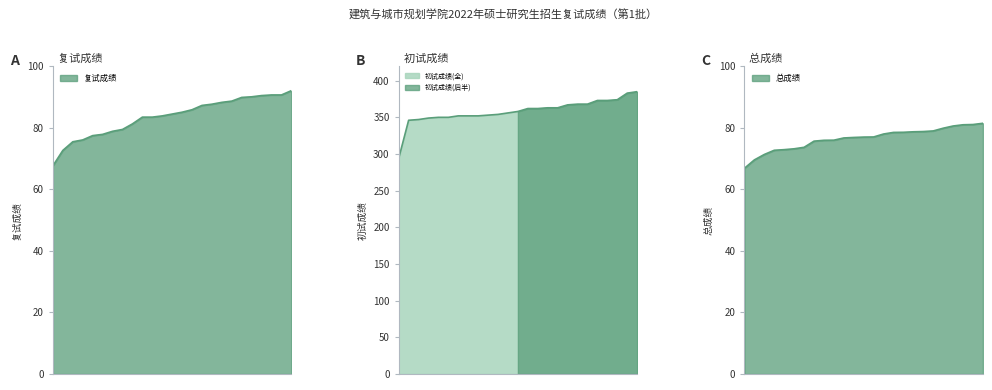

How many times do 复试成绩 and 总成绩 cross each other?

2